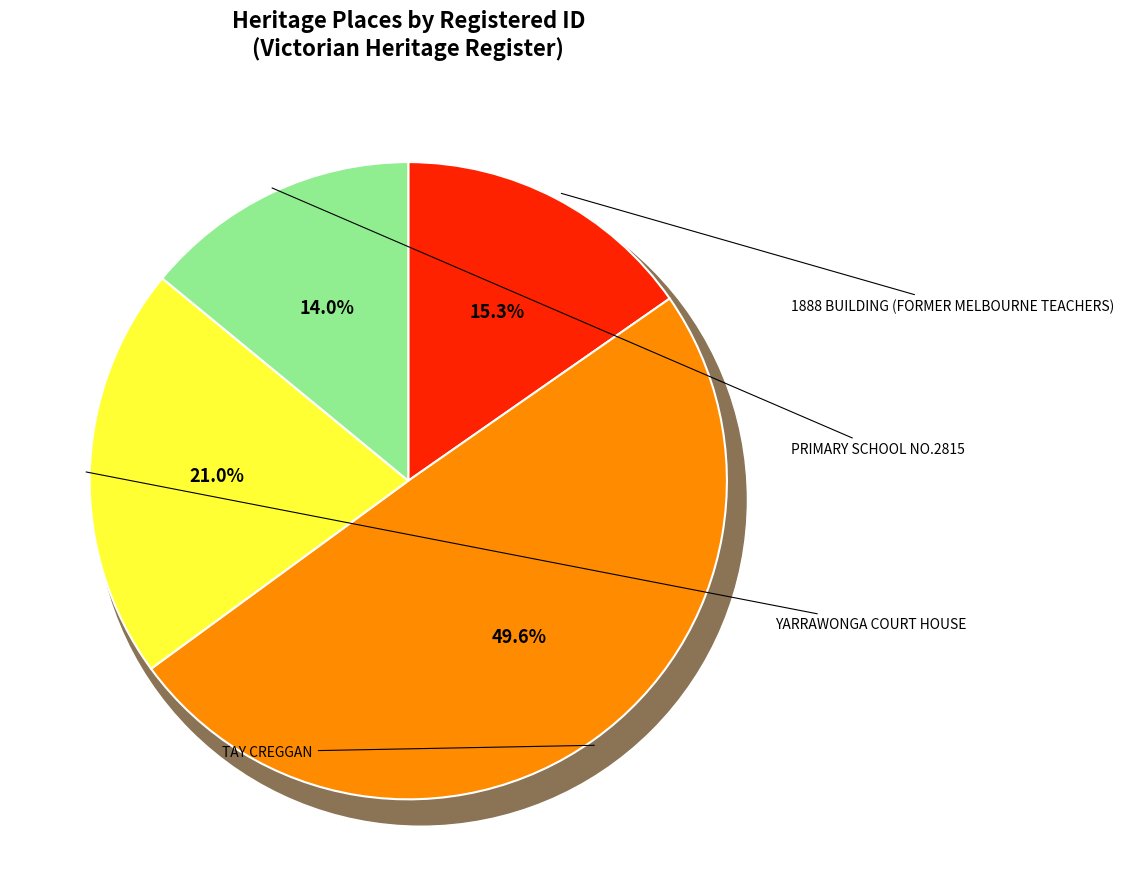

The TAY CREGGAN slice represents 41% of the pie. True or false?

False